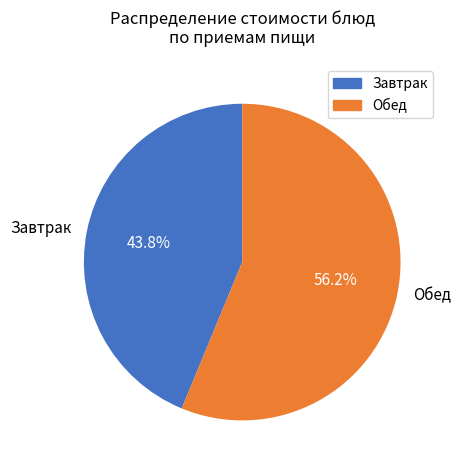

What is the largest slice in the pie chart?

Обед